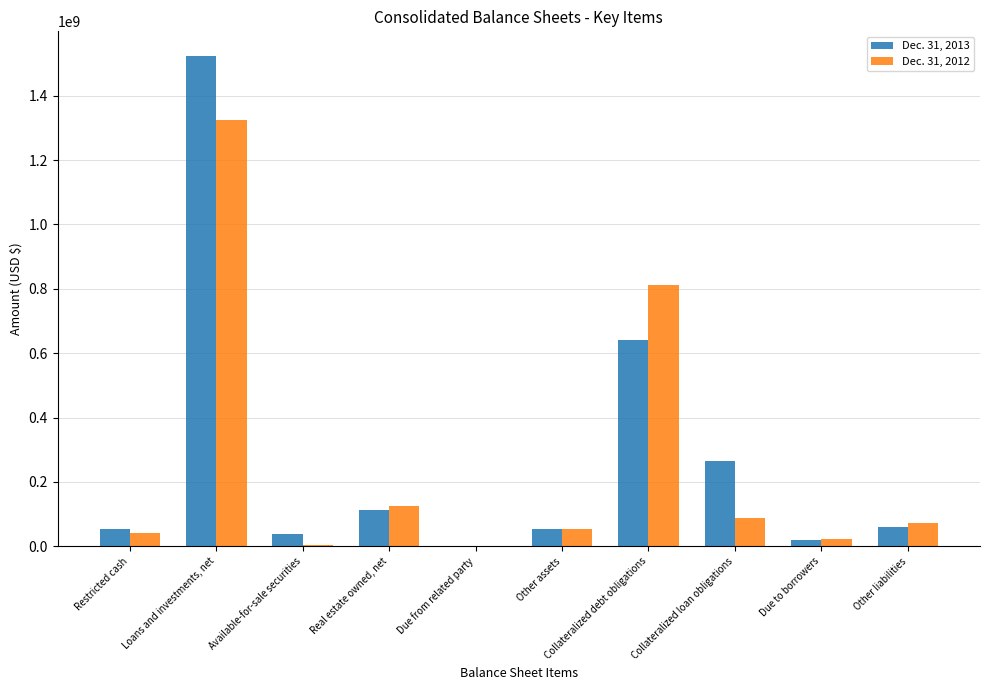

How many groups of bars are there?

10